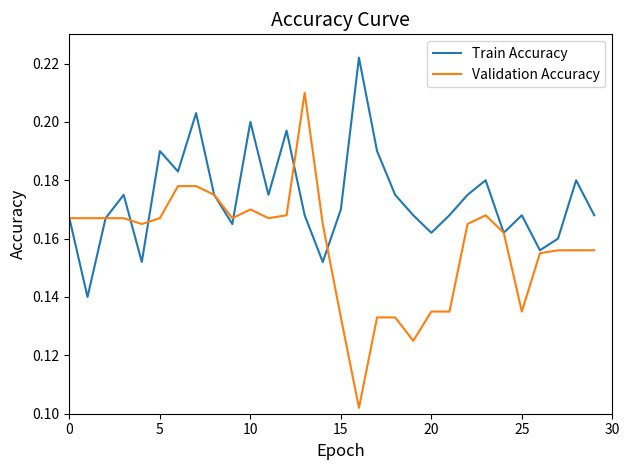

Rank the series by their maximum value, from highest to lowest.

Train Accuracy, Validation Accuracy